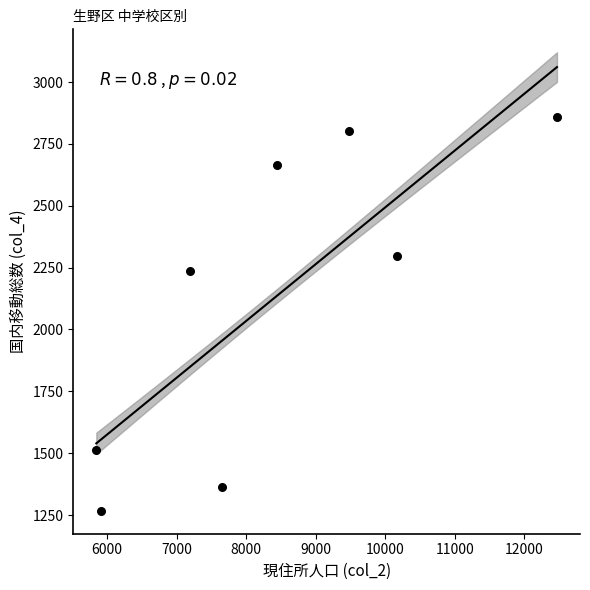

What is the range of Y values (max minus min)?

1590